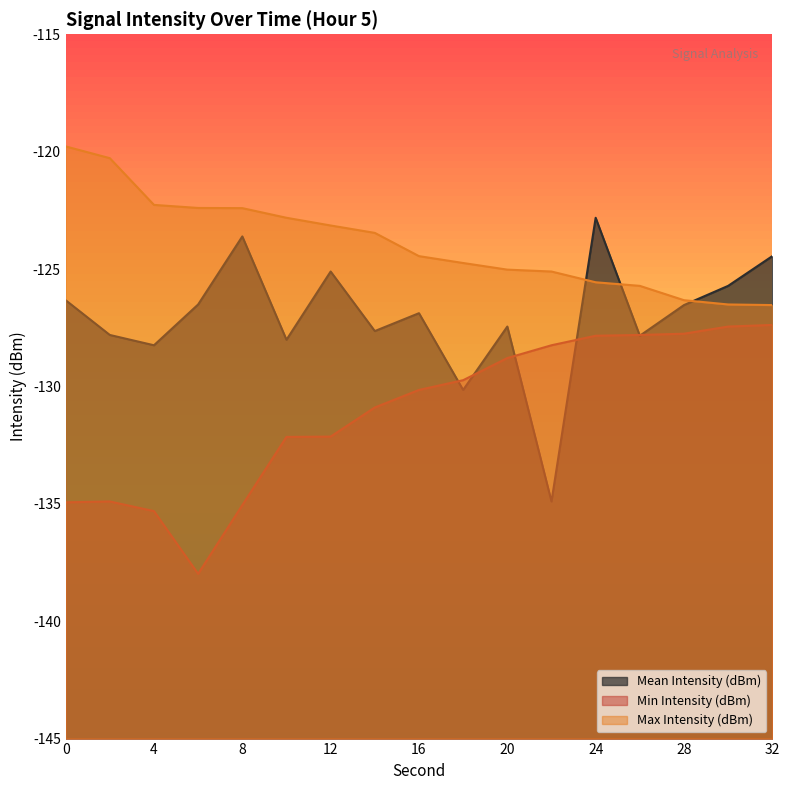

True or false: Min Intensity (dBm) has more than 1 interior local peaks.

False